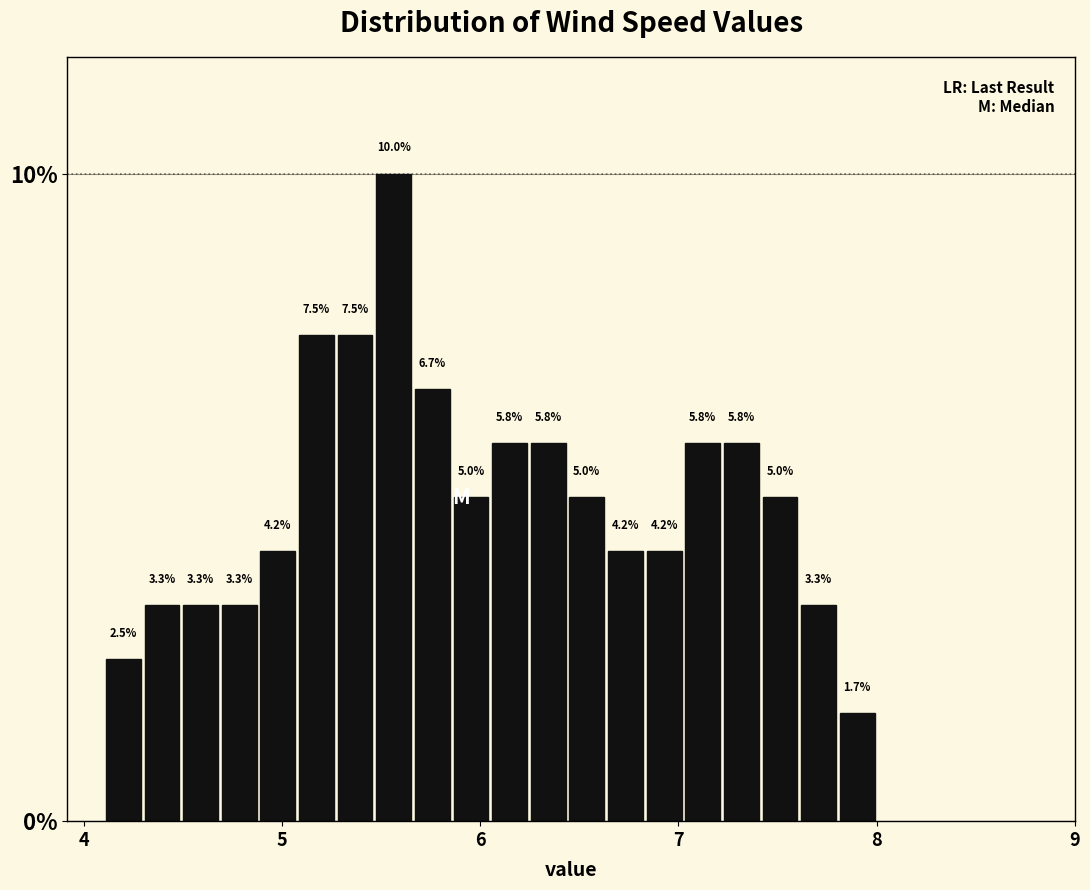

Read against the x-axis, roughly where is the centre of the tallest bar?

5.6